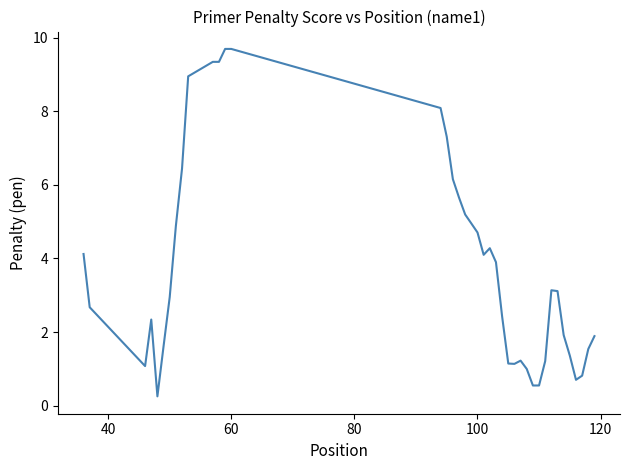

What is the smallest value displayed?

0.3